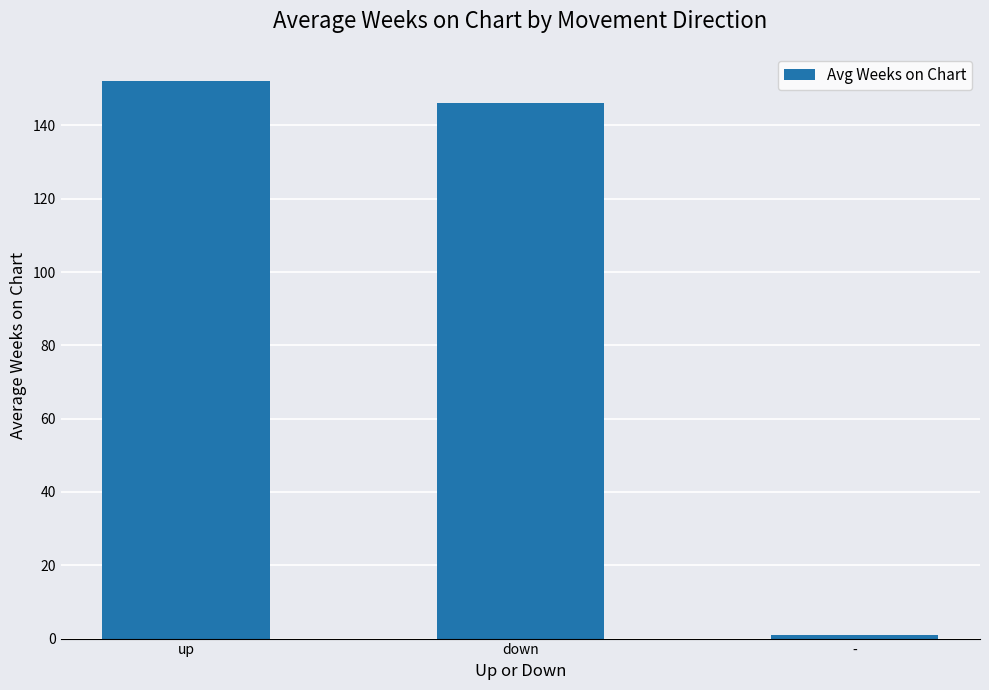

Does the chart contain stacked bars?

No